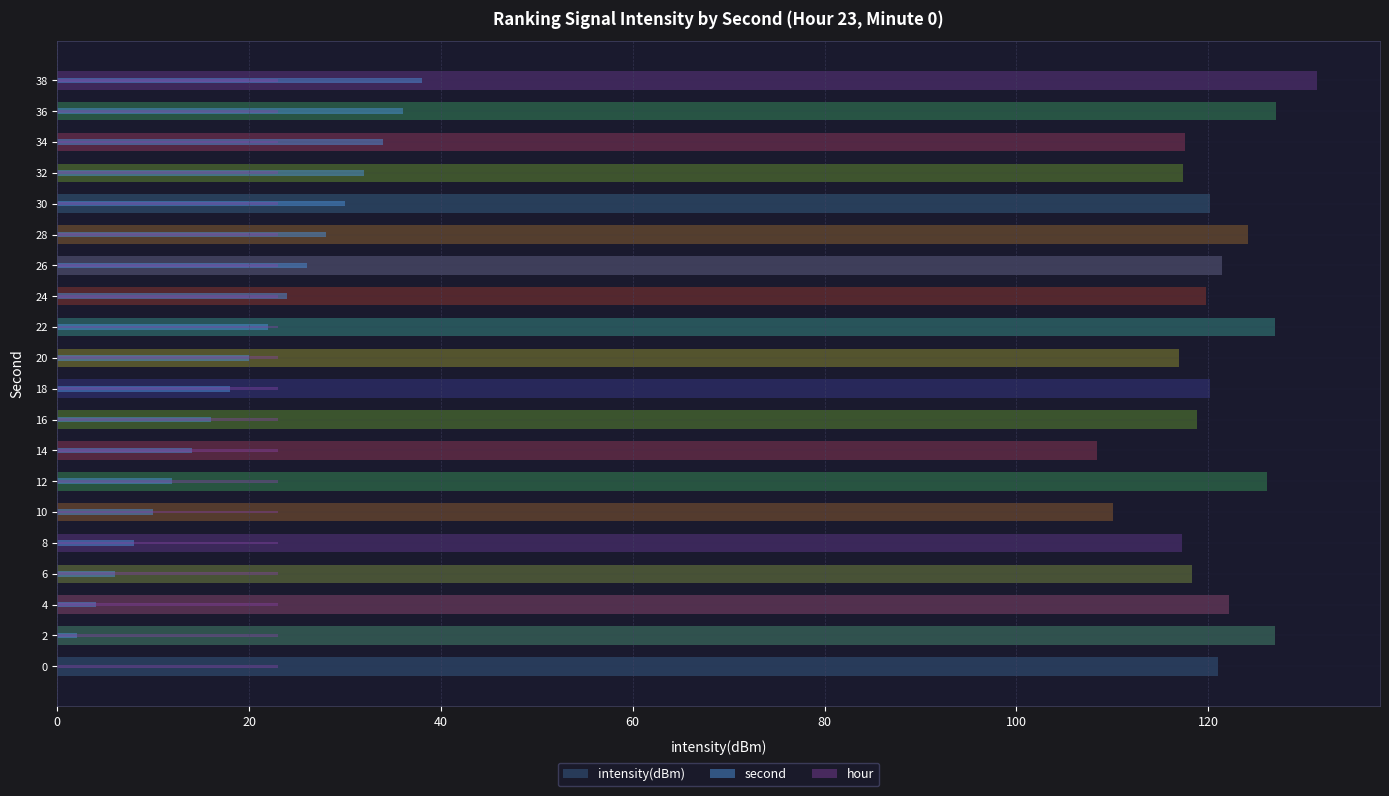

Does the chart contain stacked bars?

No